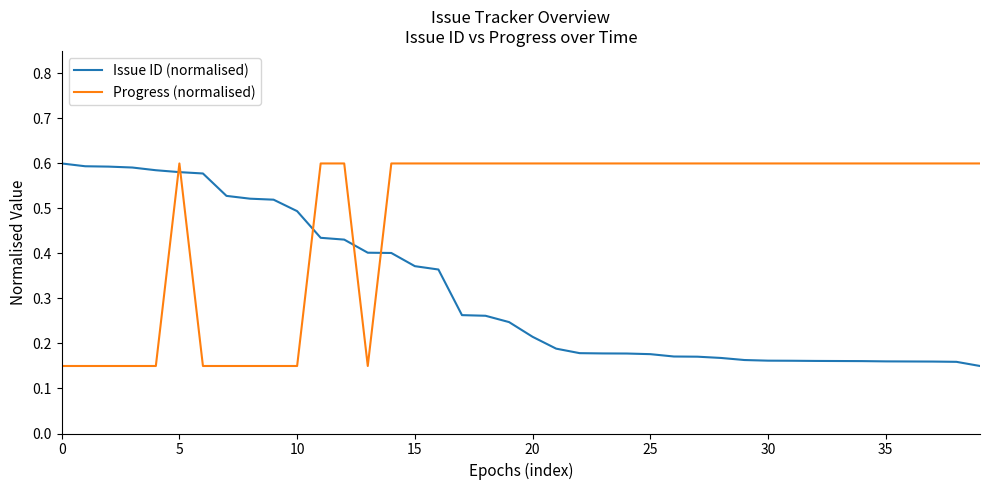

Is this an area chart (filled region under the line)?

No